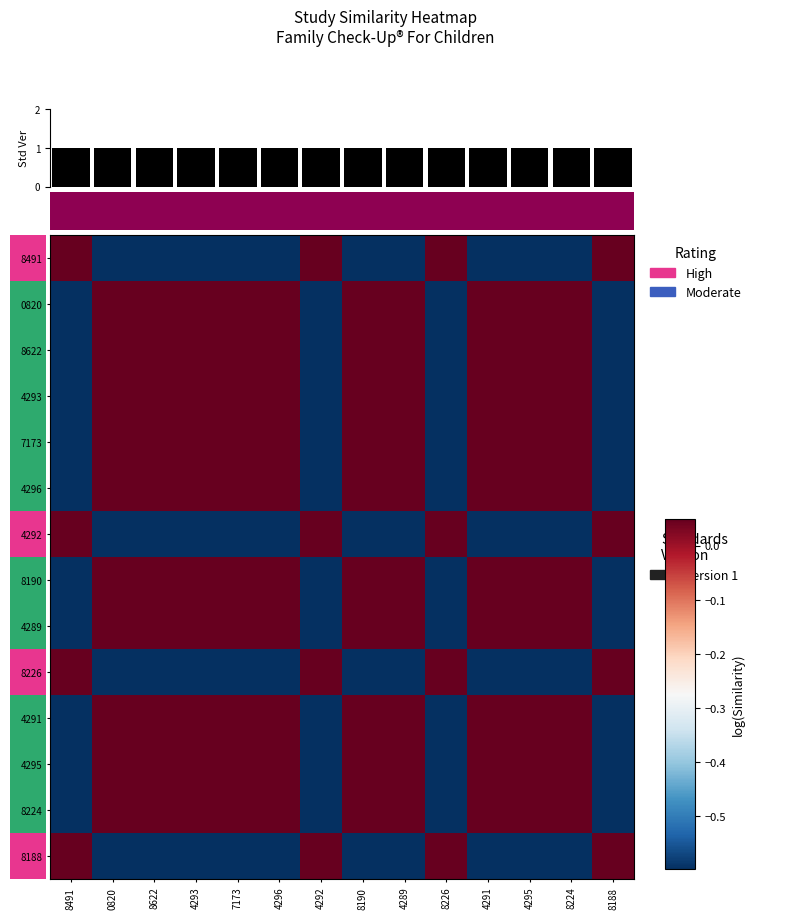

How many series are shown in this chart?

14